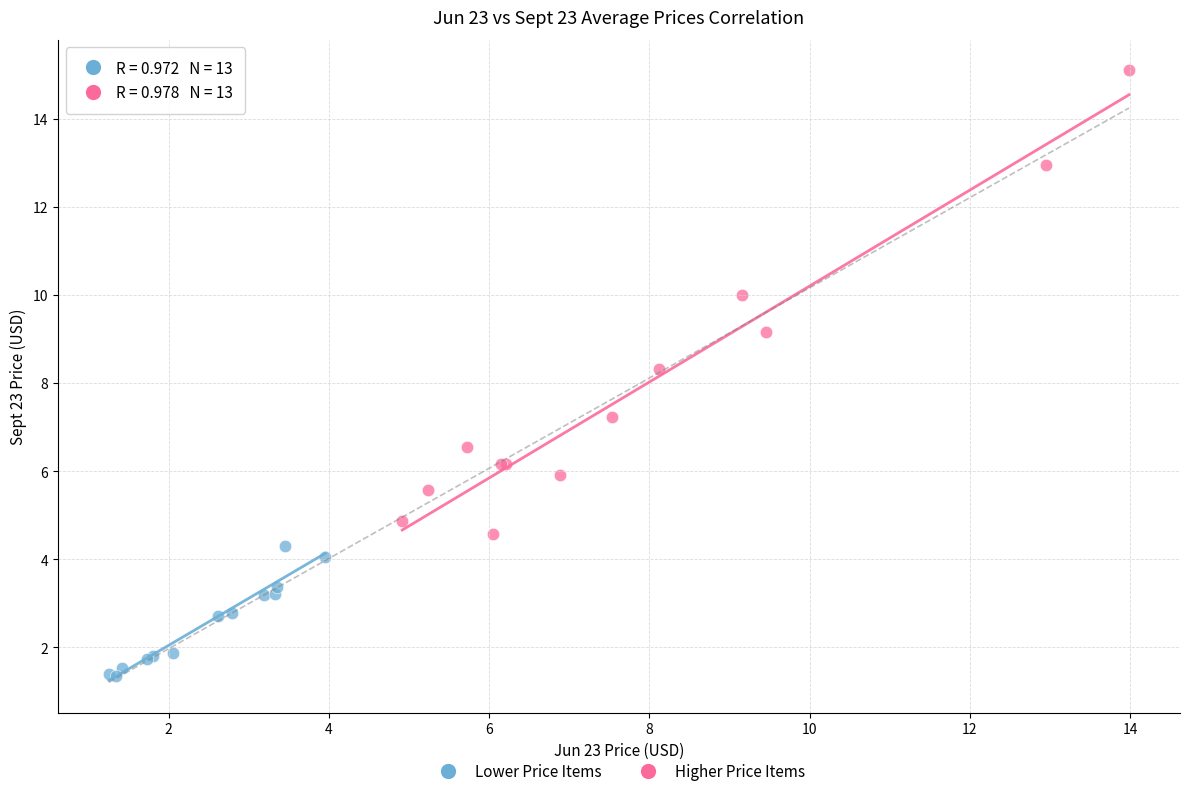

Which series reaches the maximum Y coordinate?

Higher Price Items